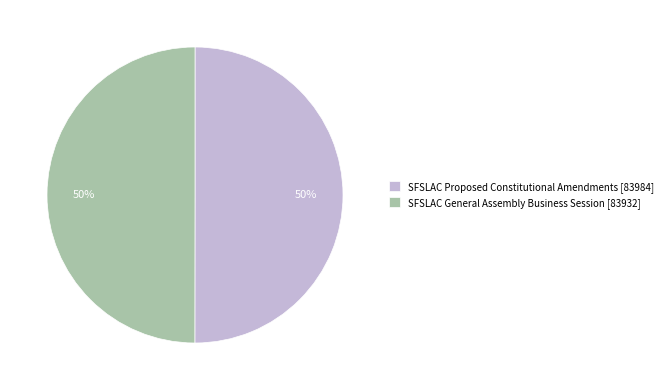

Is the sum of SFSLAC General Assembly Business Session [83932] and SFSLAC Proposed Constitutional Amendments [83984] greater than half?

Yes